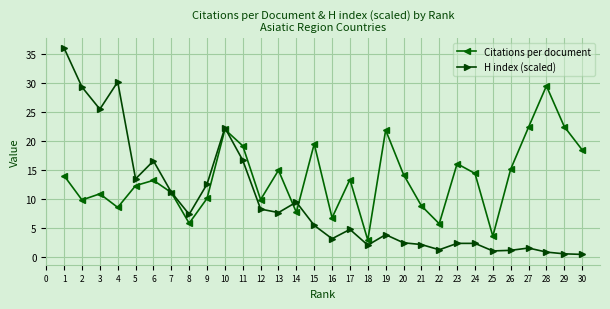

Which series has the widest spread of values?

H index (scaled)